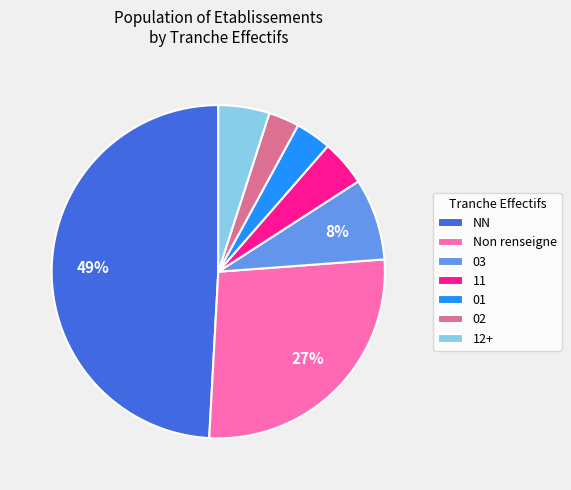

To the nearest percent, what portion does 03 represent?

8%